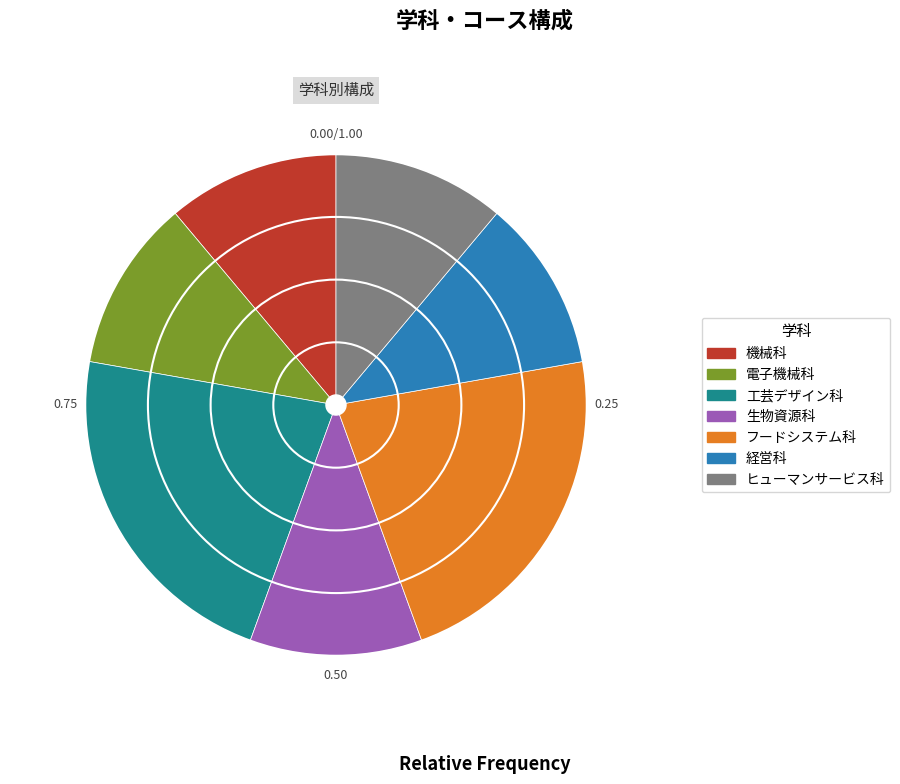

Is the sum of ヒューマンサービス科 and 経営科 greater than half?

No